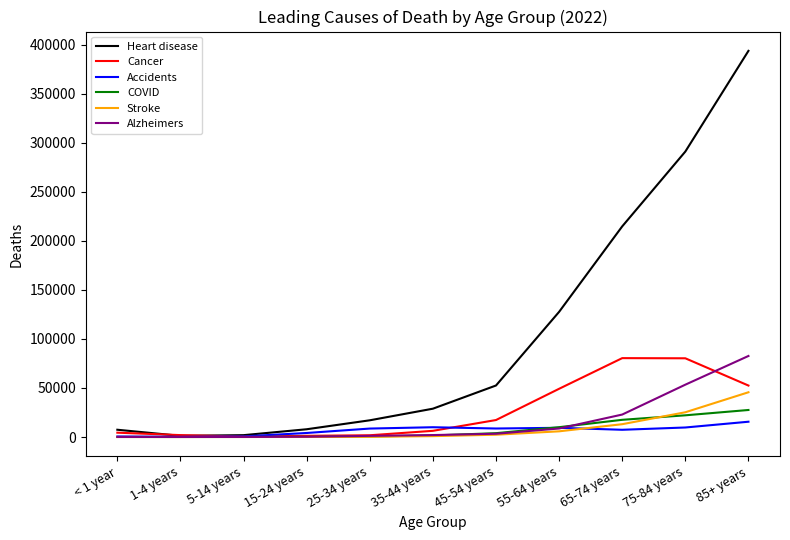

What is the sum of all Cancer values?

296106